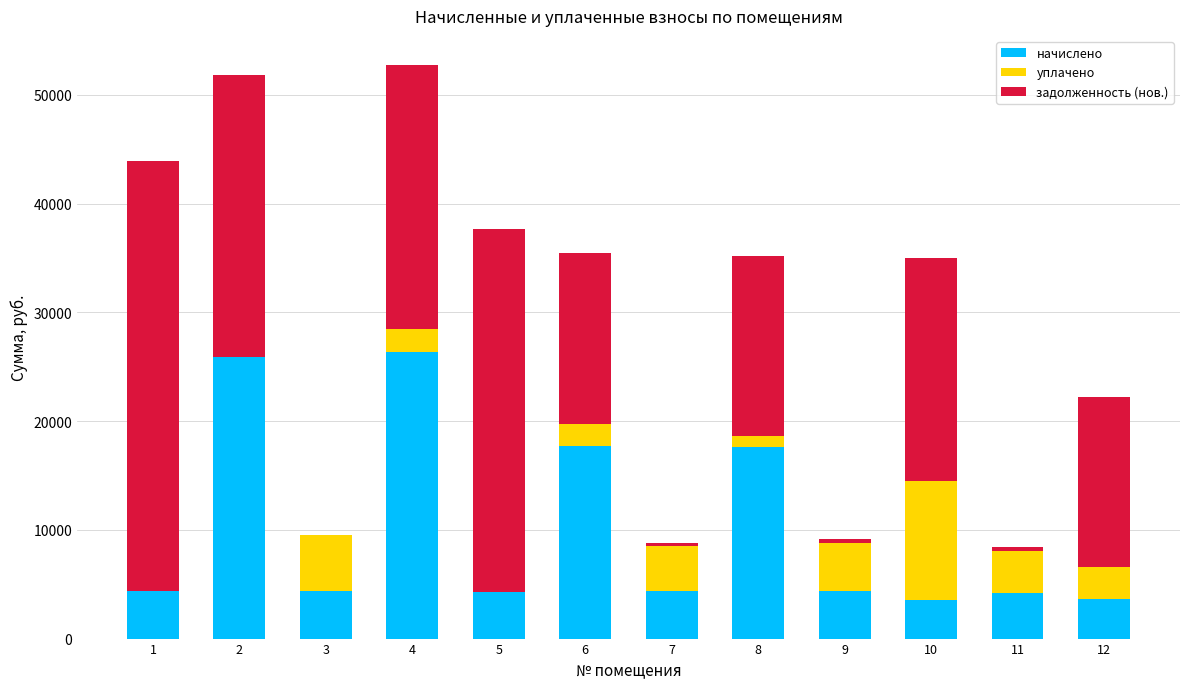

What is the total value across all series at 10?

35003.1